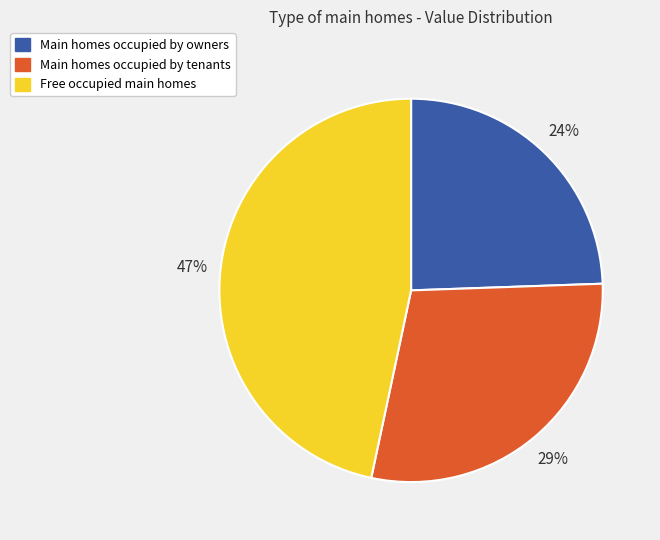

To the nearest percent, what is the average slice percentage?

33%